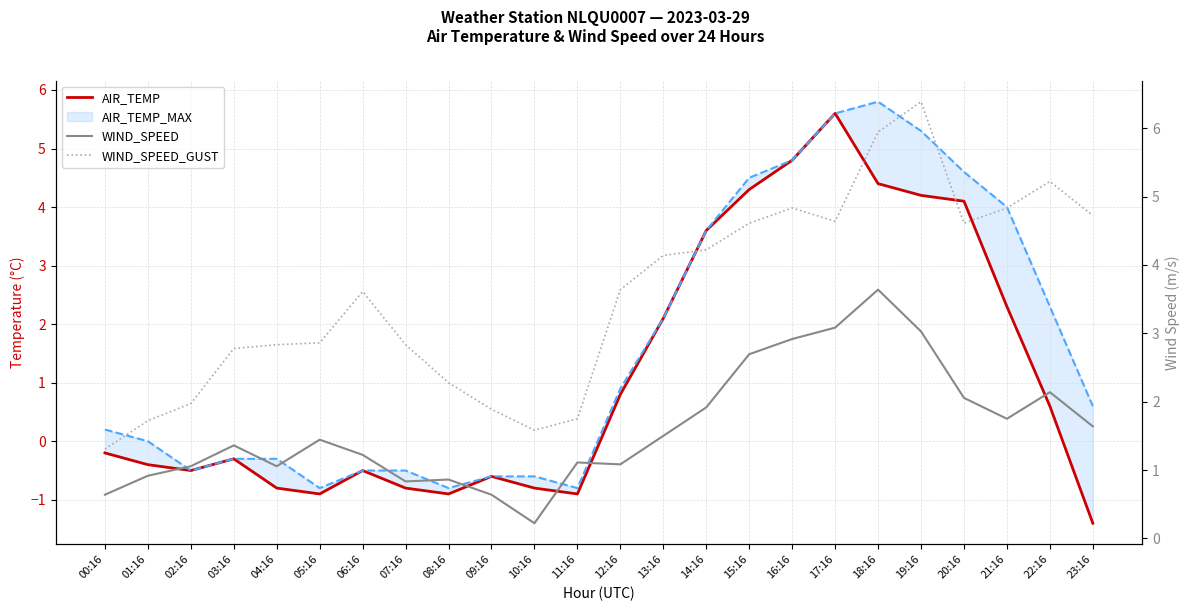

What is the sum of all AIR_TEMP values?

27.8